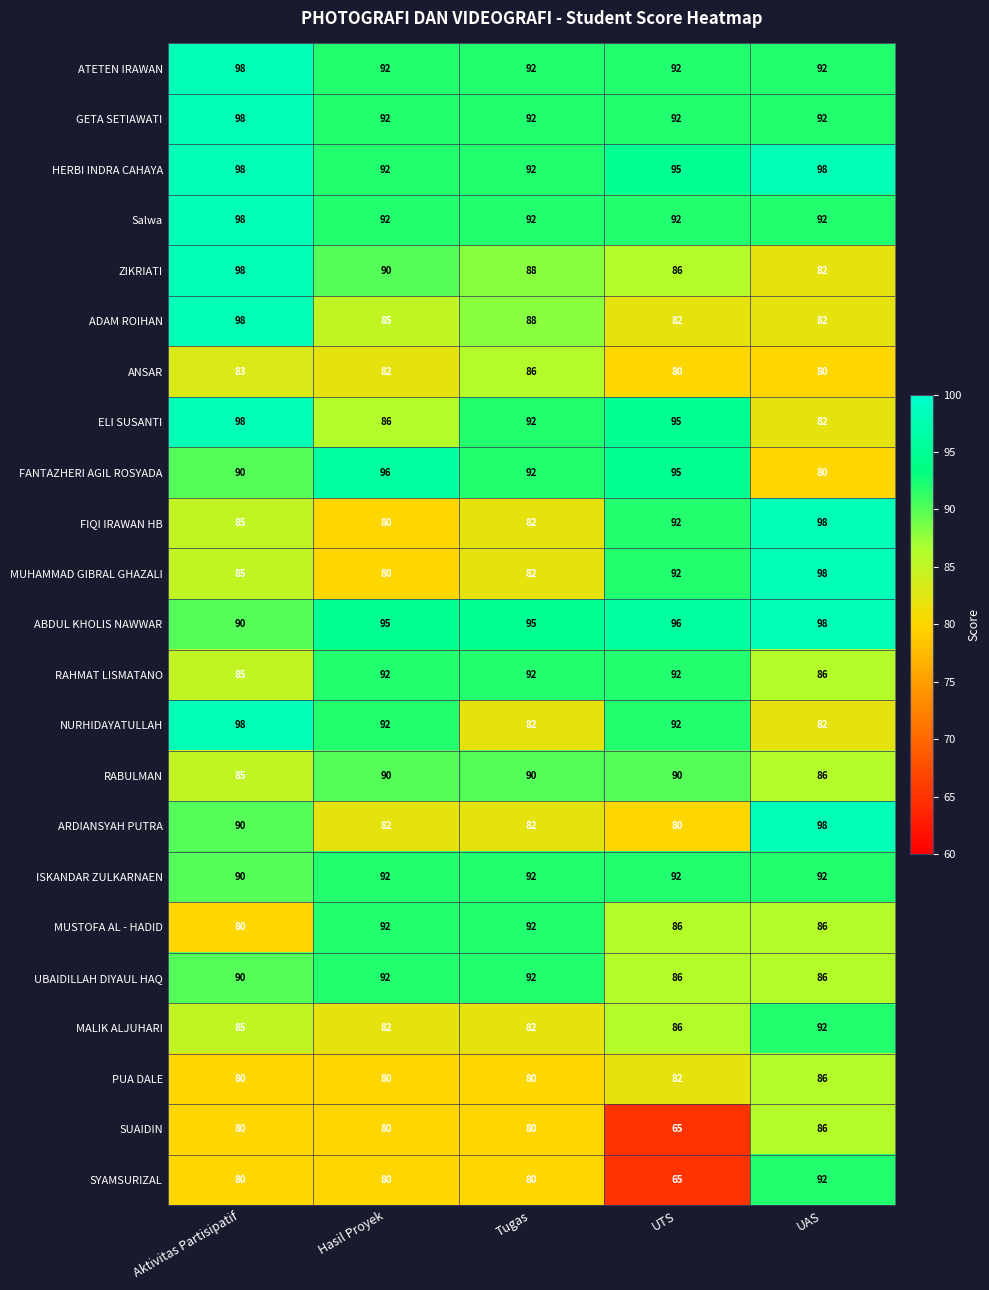

What is the approximate value of ADAM ROIHAN at UTS, to the nearest 10?

80